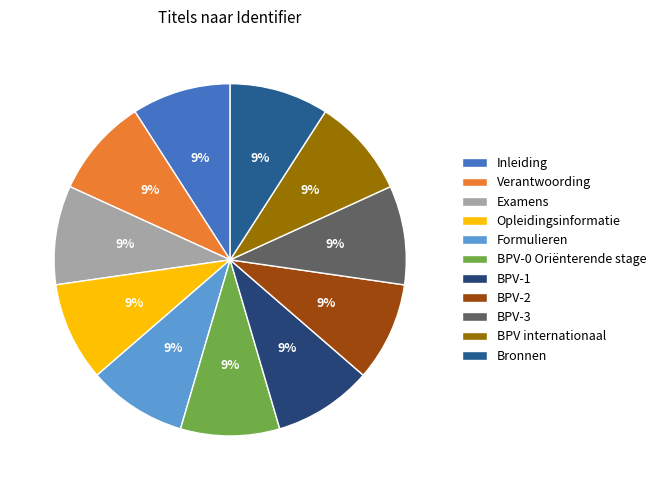

Rank the categories by value from highest to lowest.

Bronnen, BPV internationaal, BPV-3, BPV-2, BPV-1, BPV-0 Oriënterende stage, Formulieren, Opleidingsinformatie, Examens, Verantwoording, Inleiding